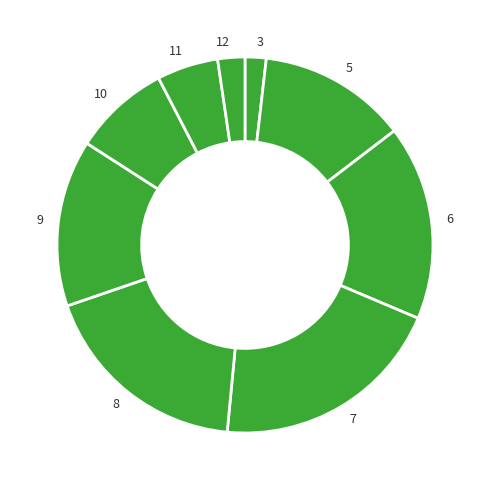

Count the number of slices in the pie.

9